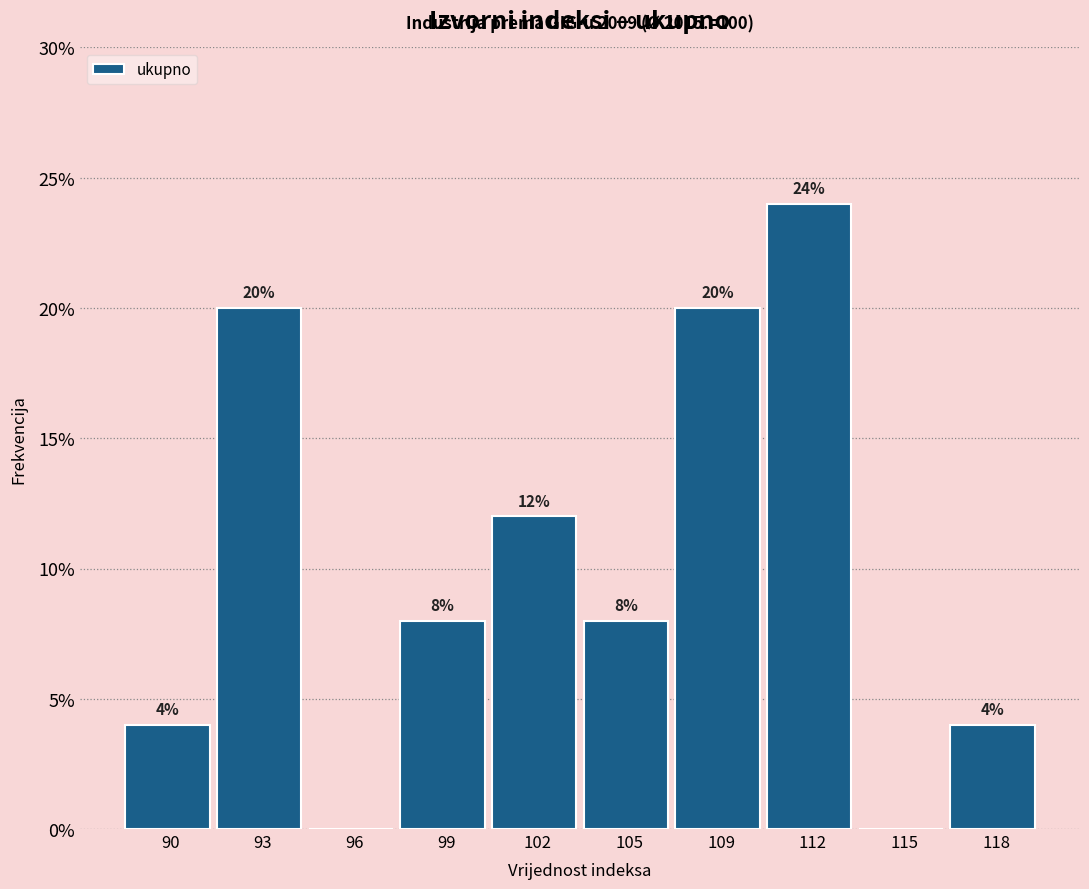

Reading right to left, extract all data points from this chart.

118=4	115=0	112=24	109=20	105=8	102=12	99=8	96=0	93=20	90=4